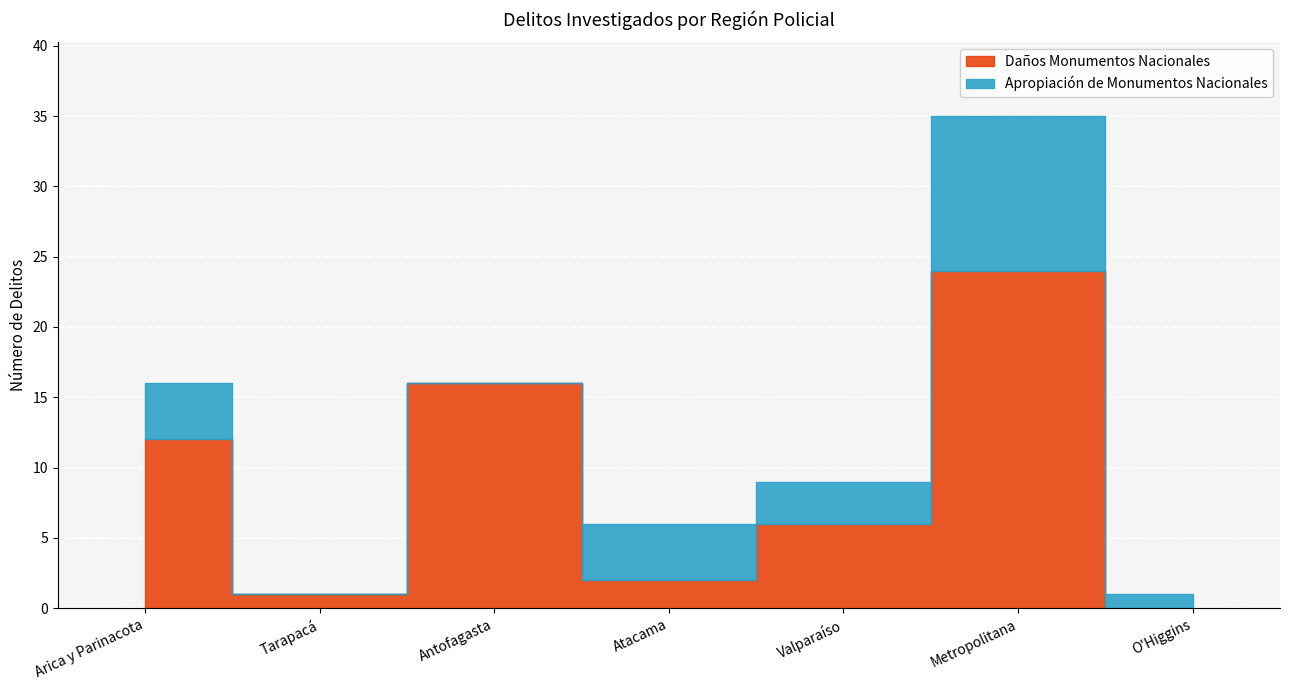

Between O'Higgins and Metropolitana, which is larger?

Metropolitana